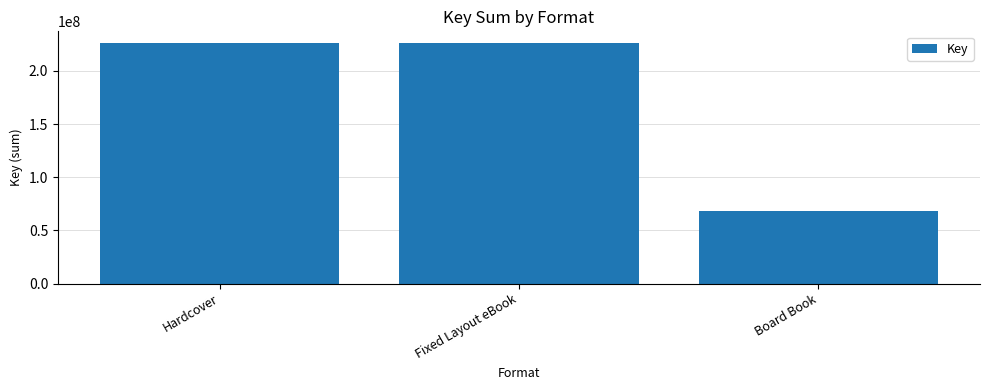

Does the chart contain stacked bars?

No